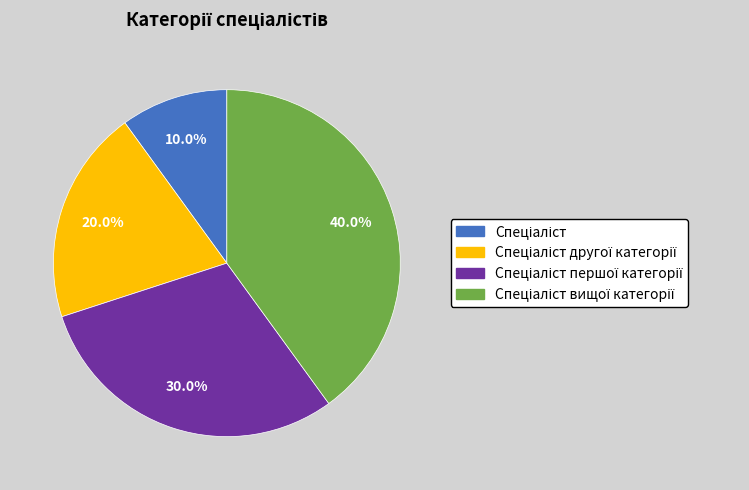

Count the number of slices in the pie.

4